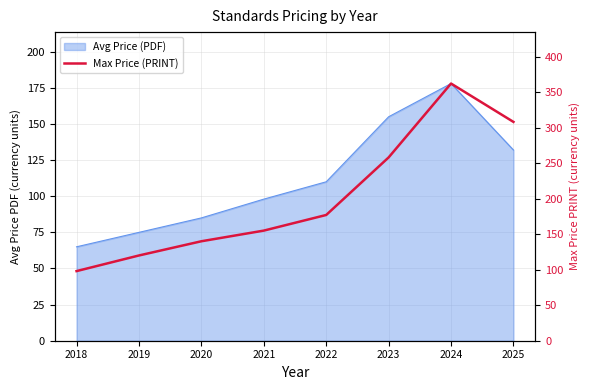

Does the chart display data point markers on the line(s)?

No